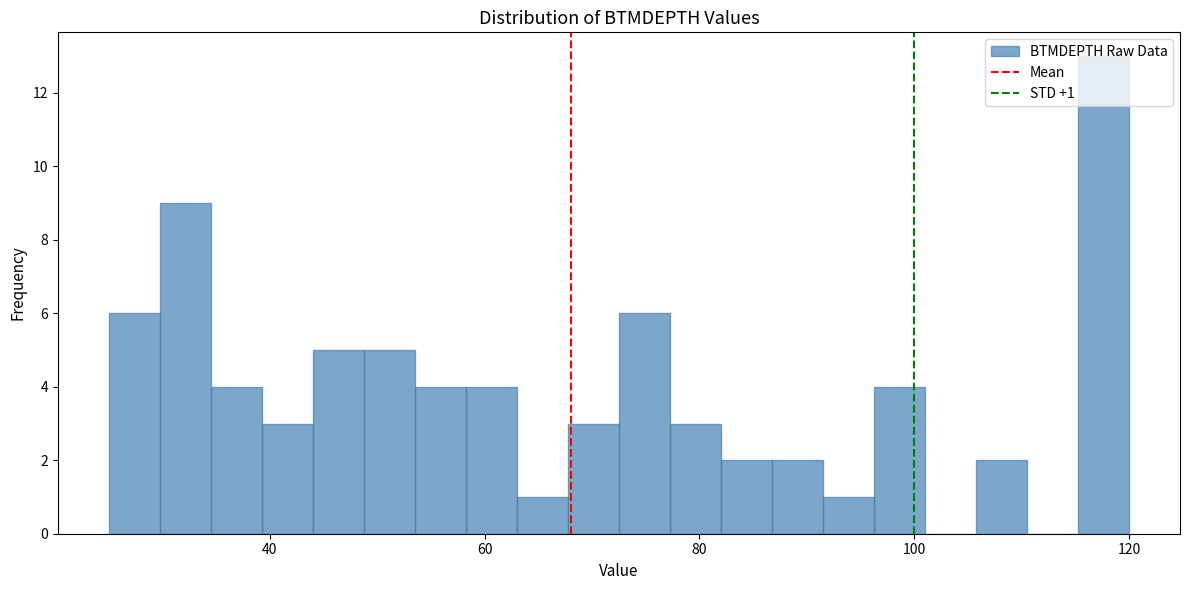

Around what value on the x-axis is the tallest bar? Give the approximate position of its centre, as read against the axis.

118